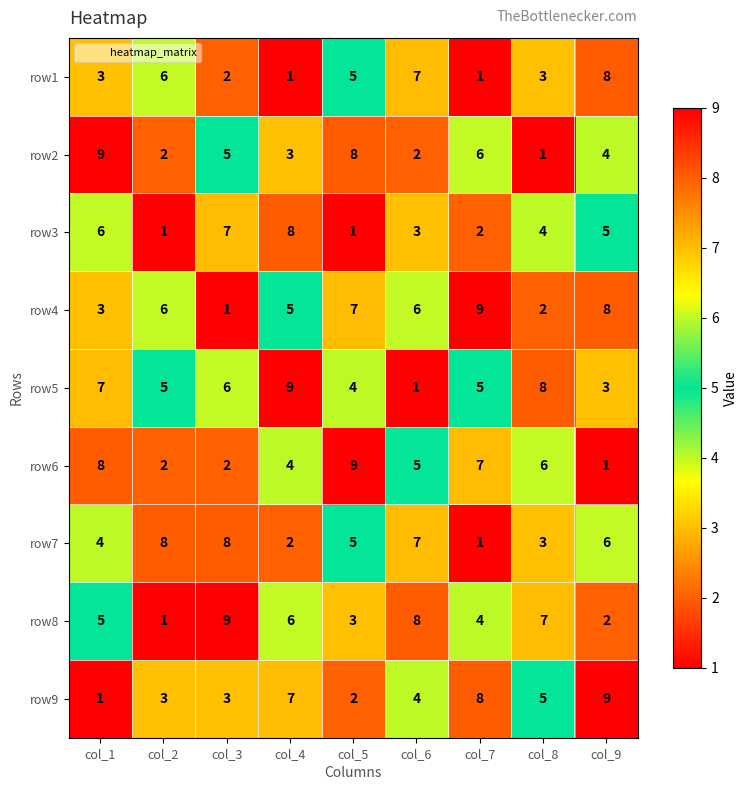

Where is row9 nearest to the value 5?

col_8